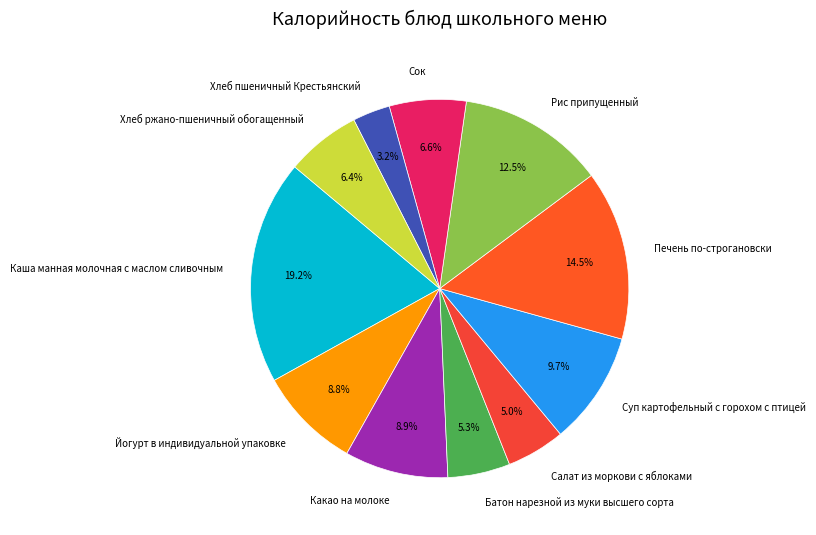

To the nearest percent, what percentage of the pie is Какао на молоке?

9%